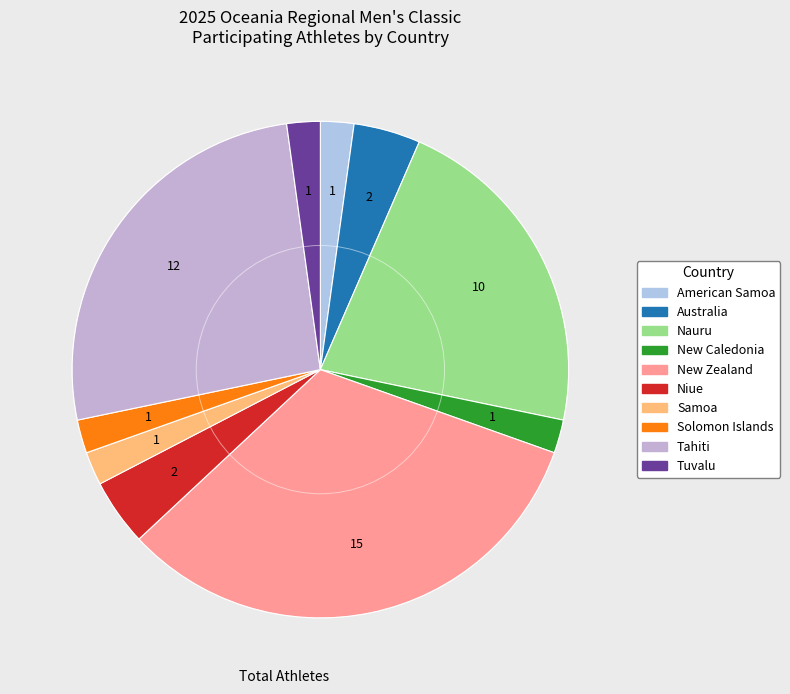

To the nearest percent, what is the difference between the largest and smallest slice percentages?

30%